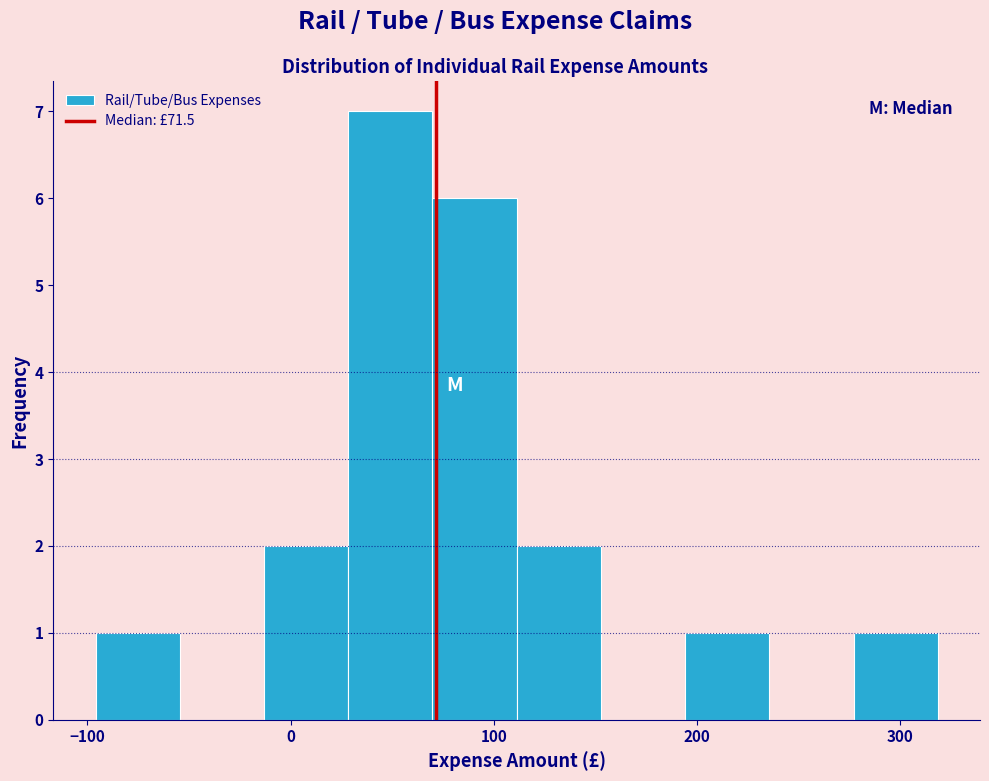

Reading left to right, transcribe this chart: for each bar, give the range it covers on the x-axis and its height. Neither the bar edges nor the heights are printed on the chart, so give them approximately, as read against the axes.

-100 to -50: 1
-50 to -10: 0
-10 to 30: 2
30 to 70: 7
70 to 110: 6
110 to 150: 2
150 to 190: 0
190 to 240: 1
240 to 280: 0
280 to 320: 1